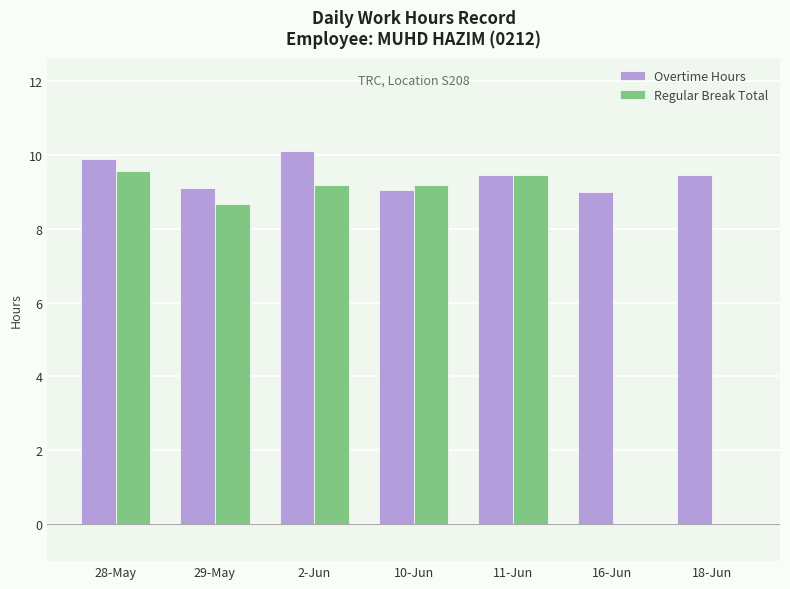

How many distinct data groups are displayed?

2